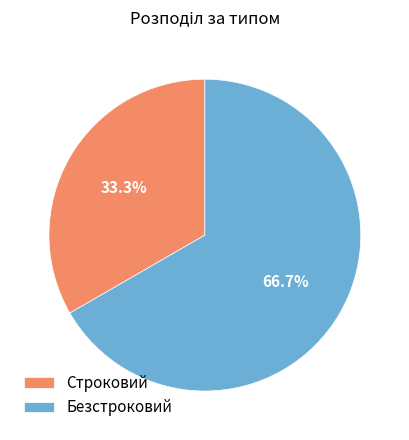

How much of the chart is everything except Строковий?

66.7%